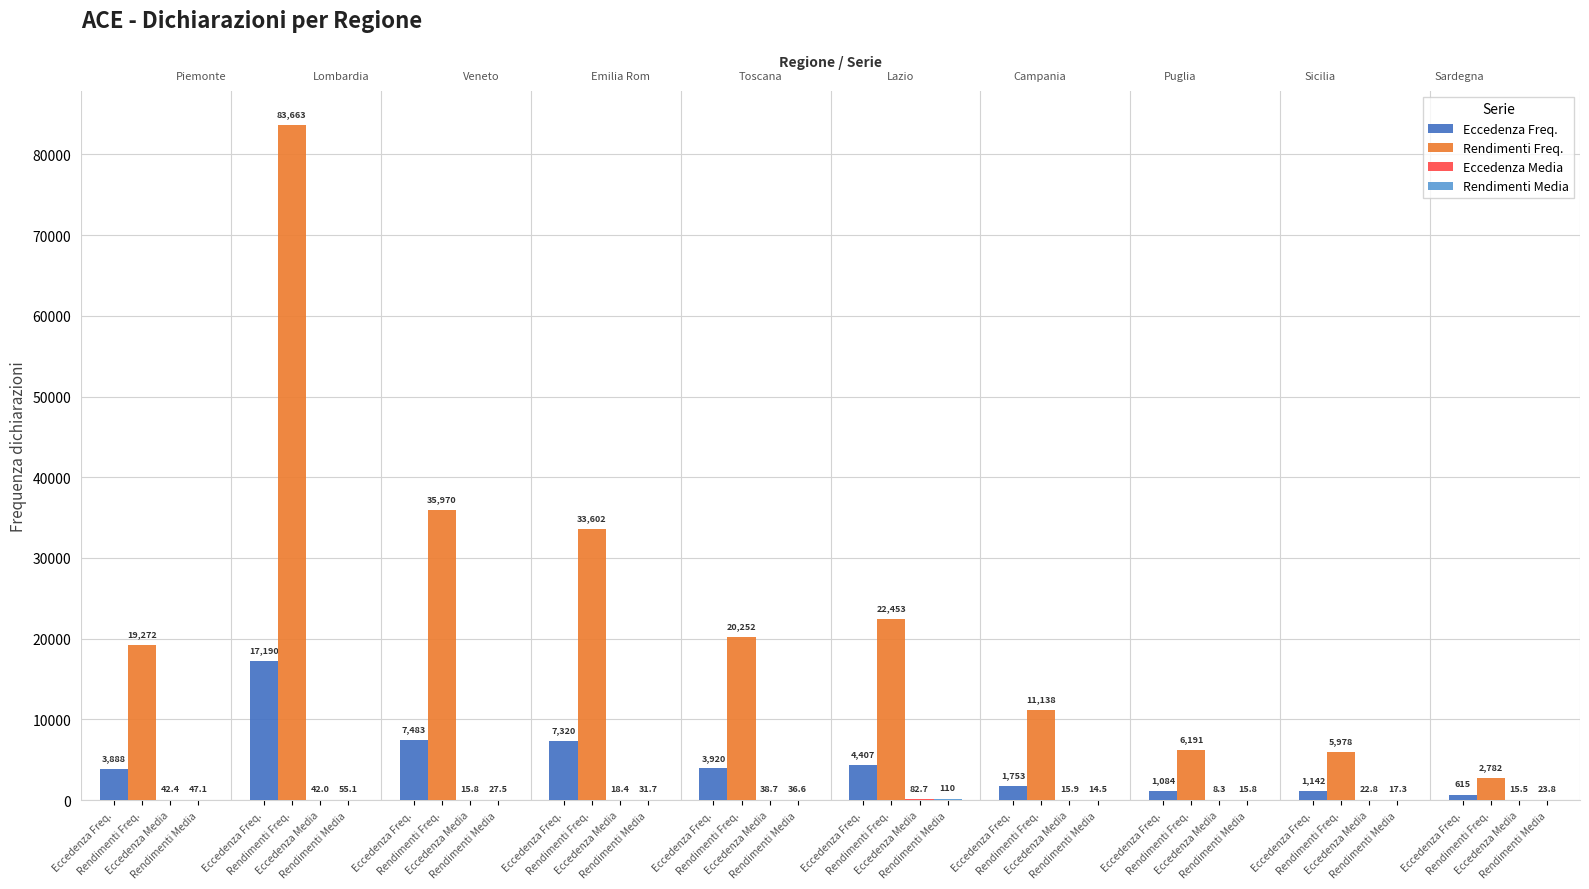

Reading left to right, what are all the values shown in this chart?

Eccedenza Freq.: 3888.0	17190.0	7483.0	7320.0	3920.0	4407.0	1753.0	1084.0	1142.0	615.0
Rendimenti Freq.: 19272.0	83663.0	35970.0	33602.0	20252.0	22453.0	11138.0	6191.0	5978.0	2782.0
Eccedenza Media: 42.4	42.0	15.8	18.4	38.7	82.7	15.9	8.3	22.8	15.5
Rendimenti Media: 47.1	55.1	27.5	31.7	36.6	110.0	14.5	15.8	17.3	23.8